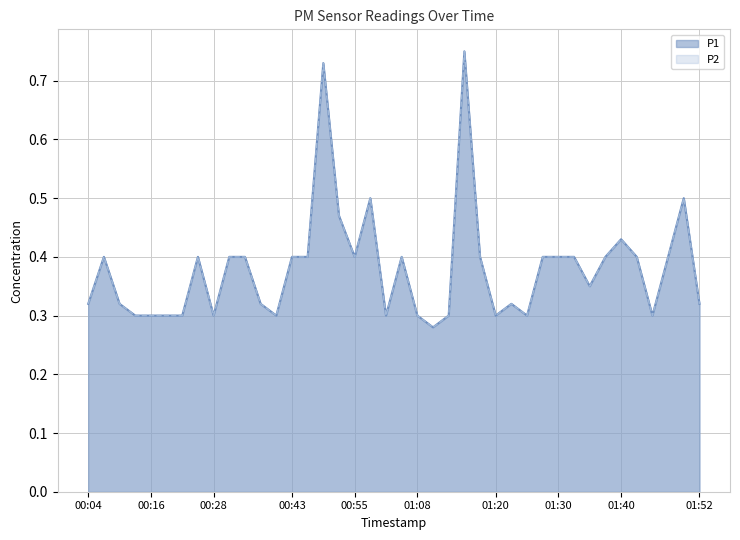

What is the label of the 7th point from the left?

00:23